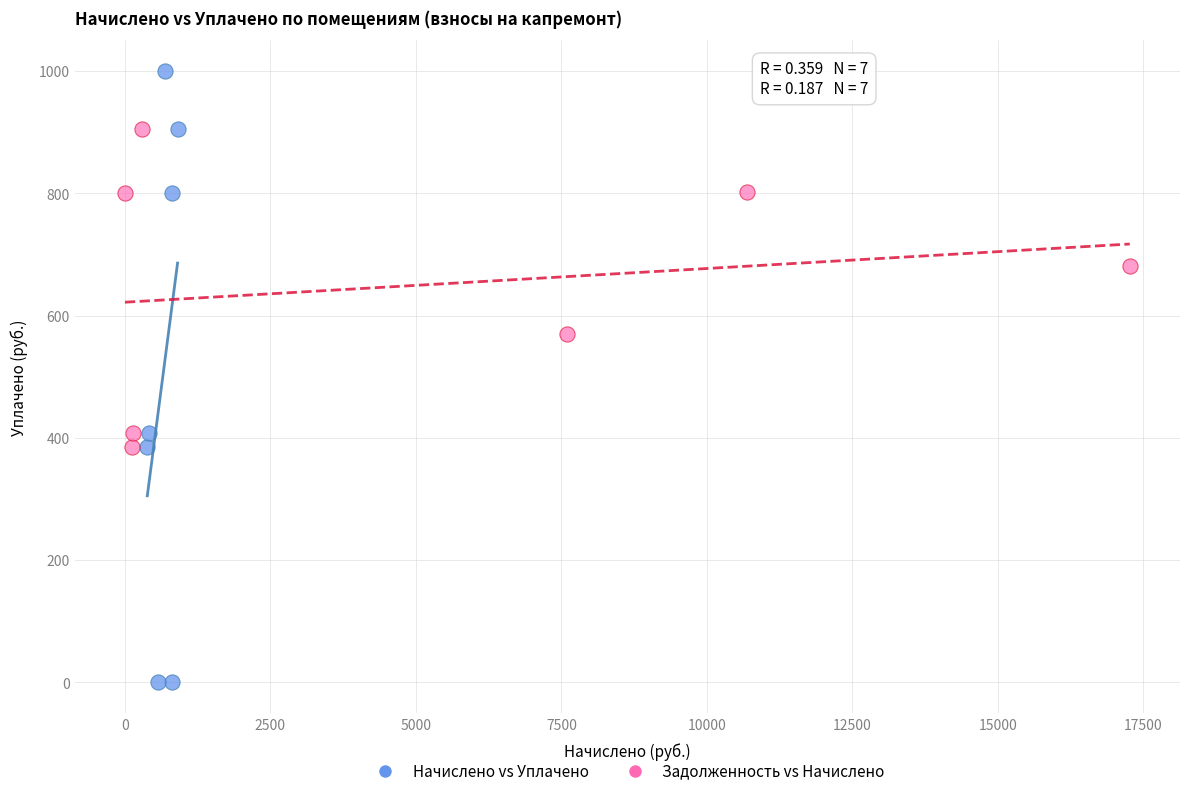

Which series contains the lowest Y value?

Начислено vs Уплачено